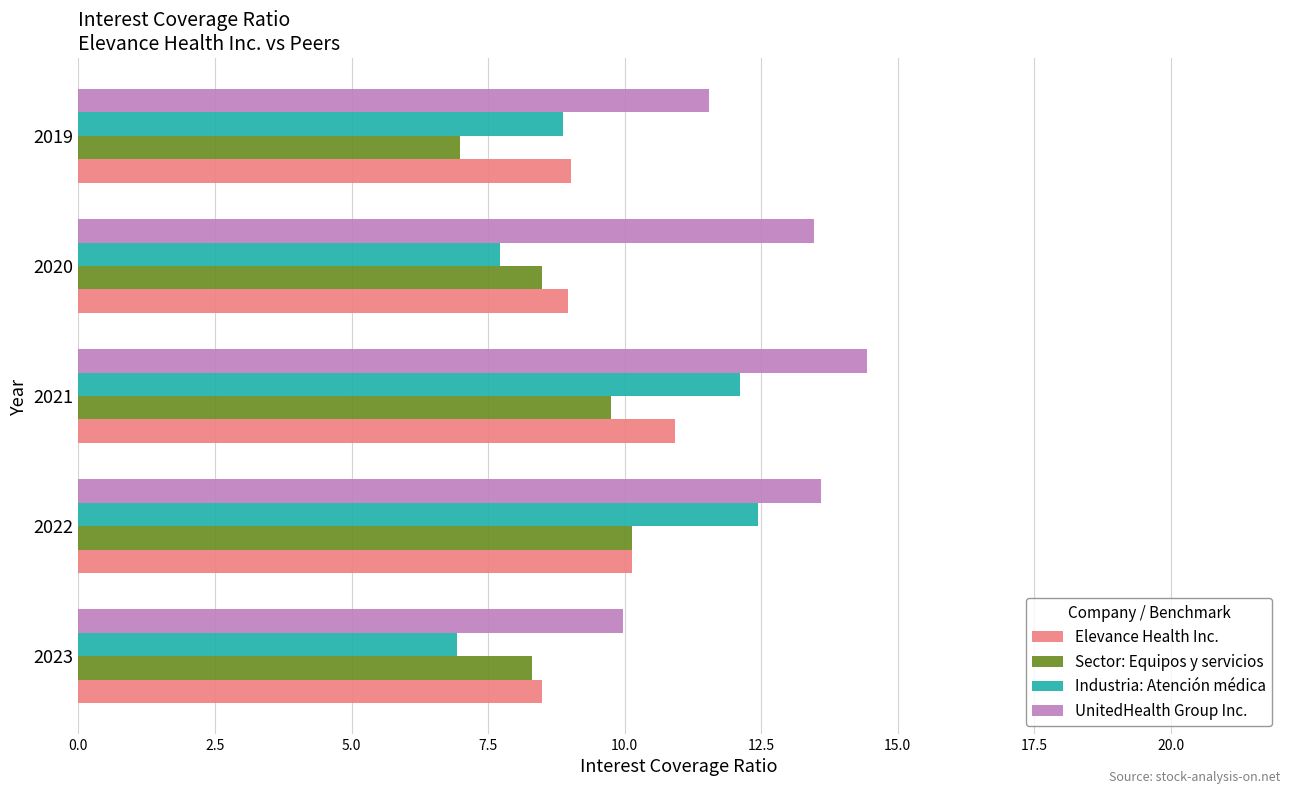

What is the difference between the maximum and second lowest values in the Elevance Health Inc. series?

2.0